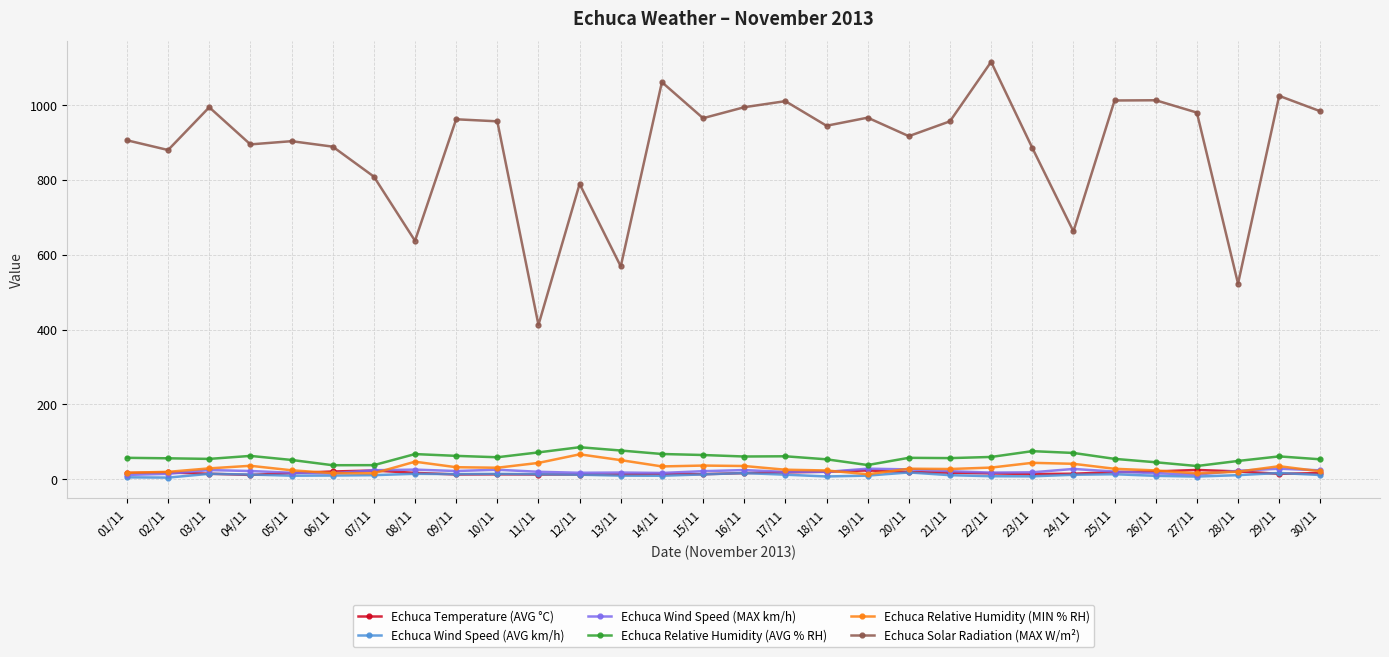

At how many categories does at least one series exceed 697?

25